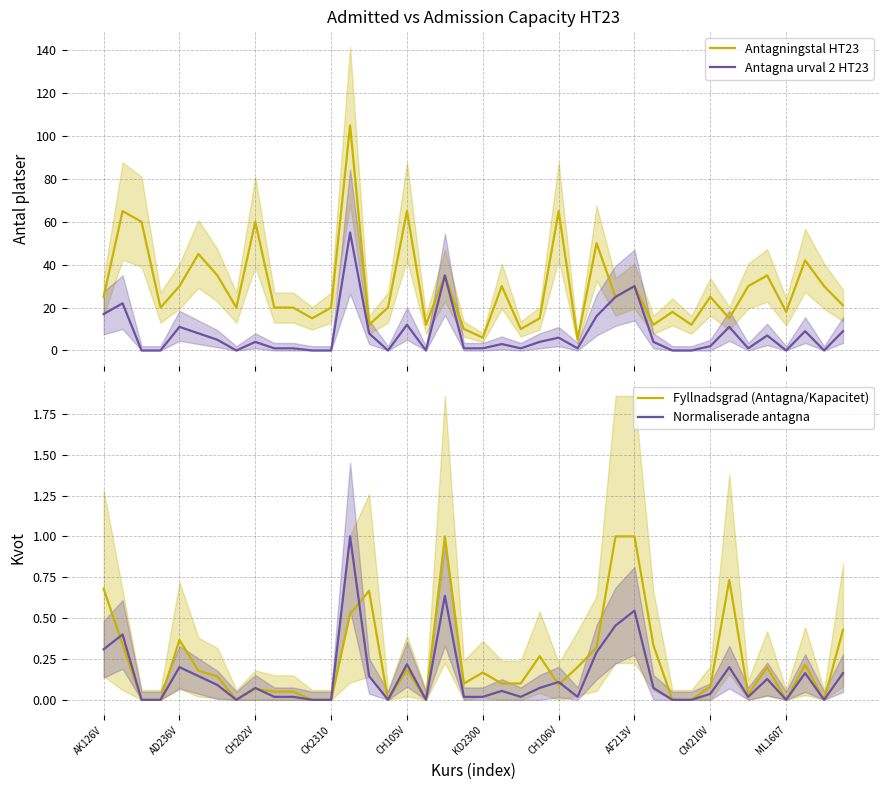

At which category is the sum across all series the highest?

13